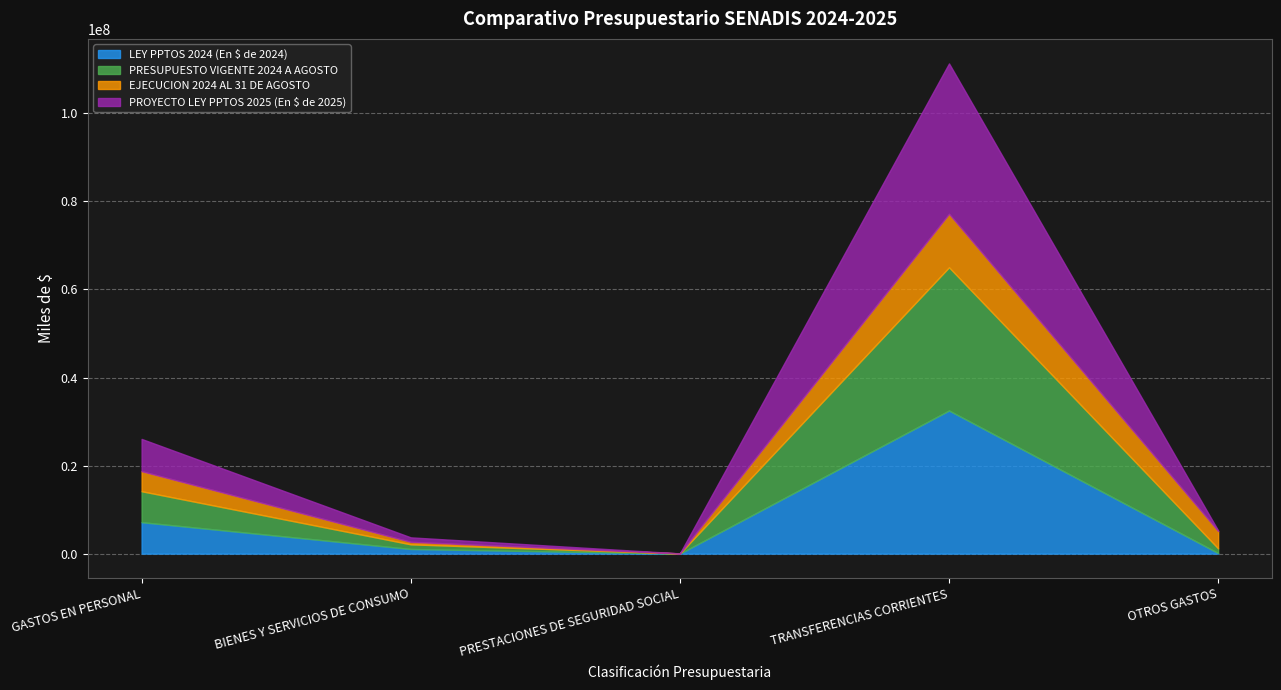

Is it true that PRESUPUESTO VIGENTE 2024 A AGOSTO equals 26354 at PRESTACIONES DE SEGURIDAD SOCIAL?

True